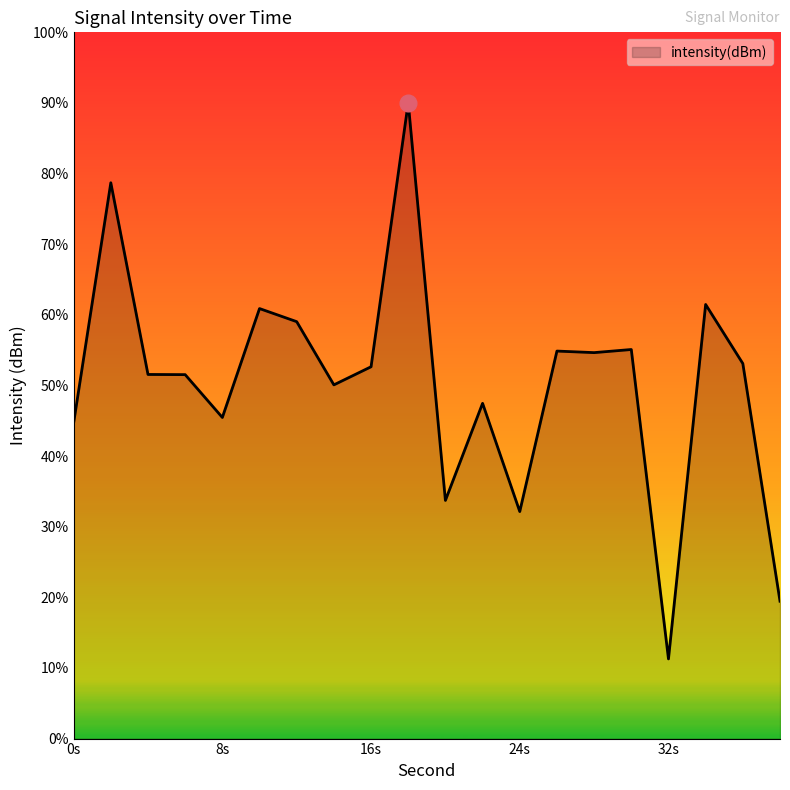

What is the difference between the values at 36 and 20?

10.7